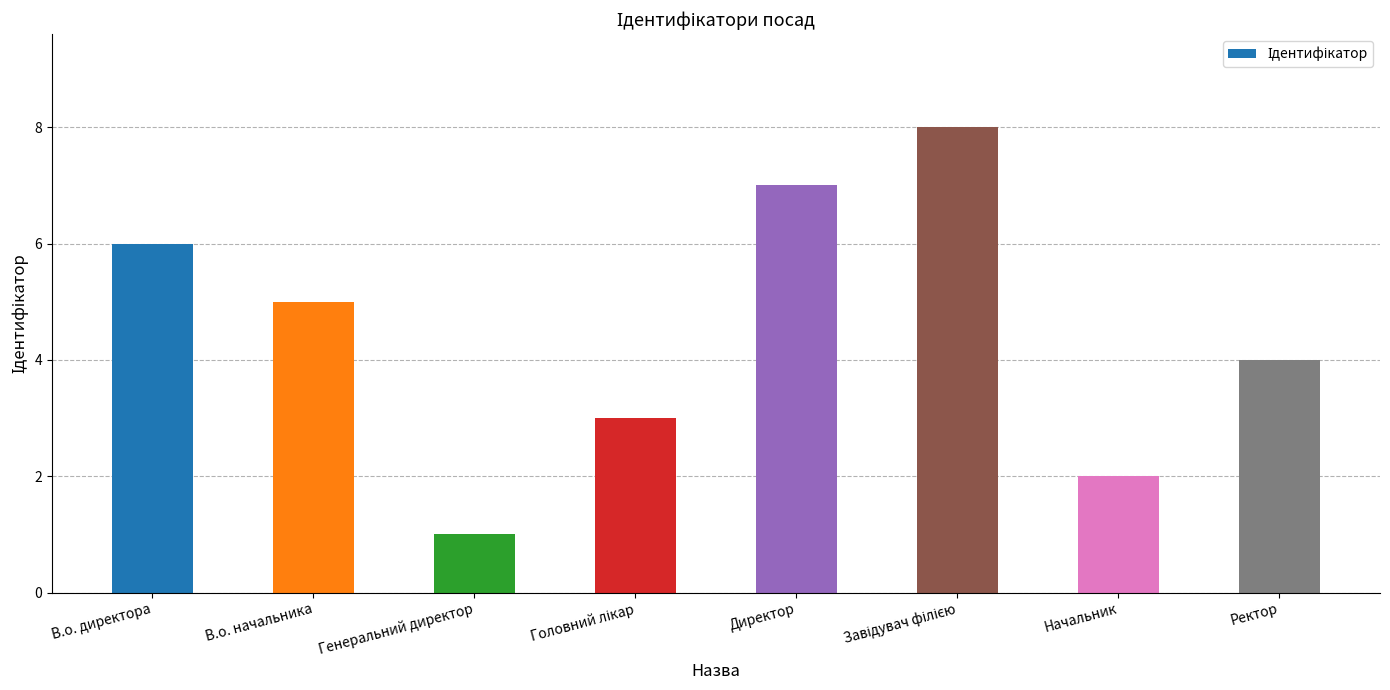

The chart shows a value of 1 at Начальник. True or false?

False